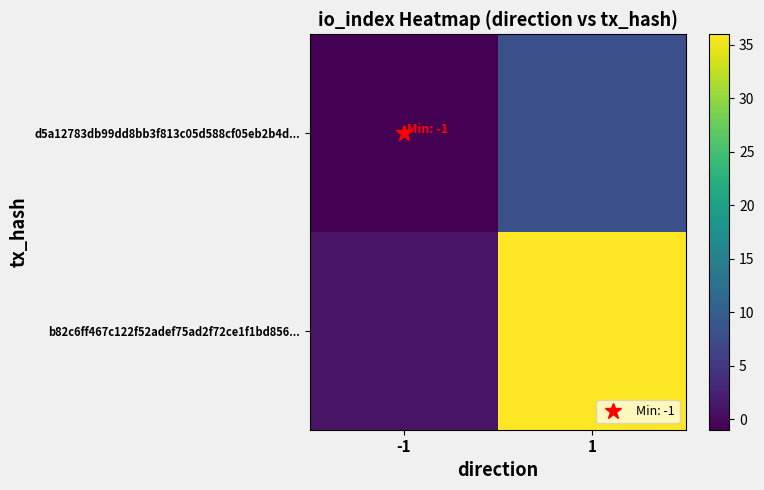

Rank the series by their maximum value, from highest to lowest.

b82c6ff467c122f52adef75ad2f72ce1f1bd856..., d5a12783db99dd8bb3f813c05d588cf05eb2b4d...